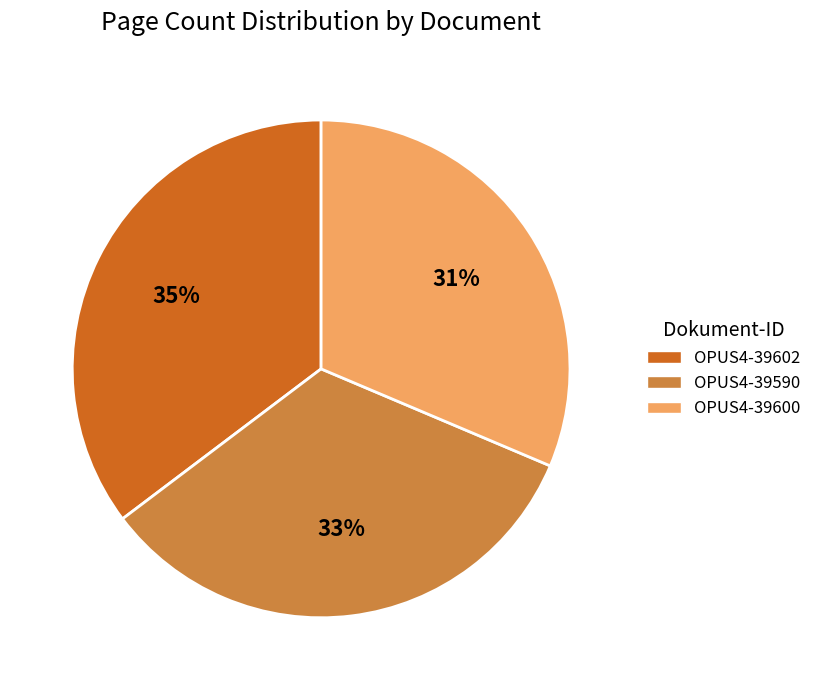

Which slice is the smallest?

OPUS4-39600